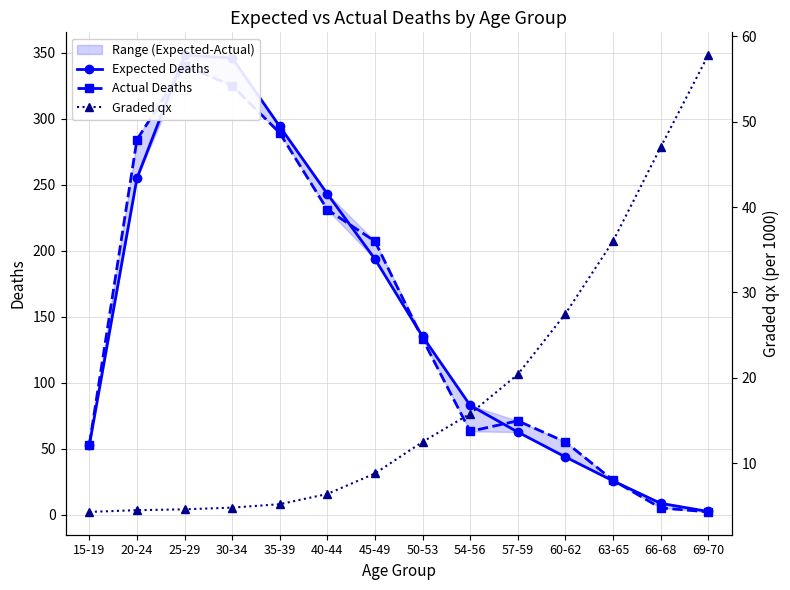

What is the average value of the Graded qx series?

18.3